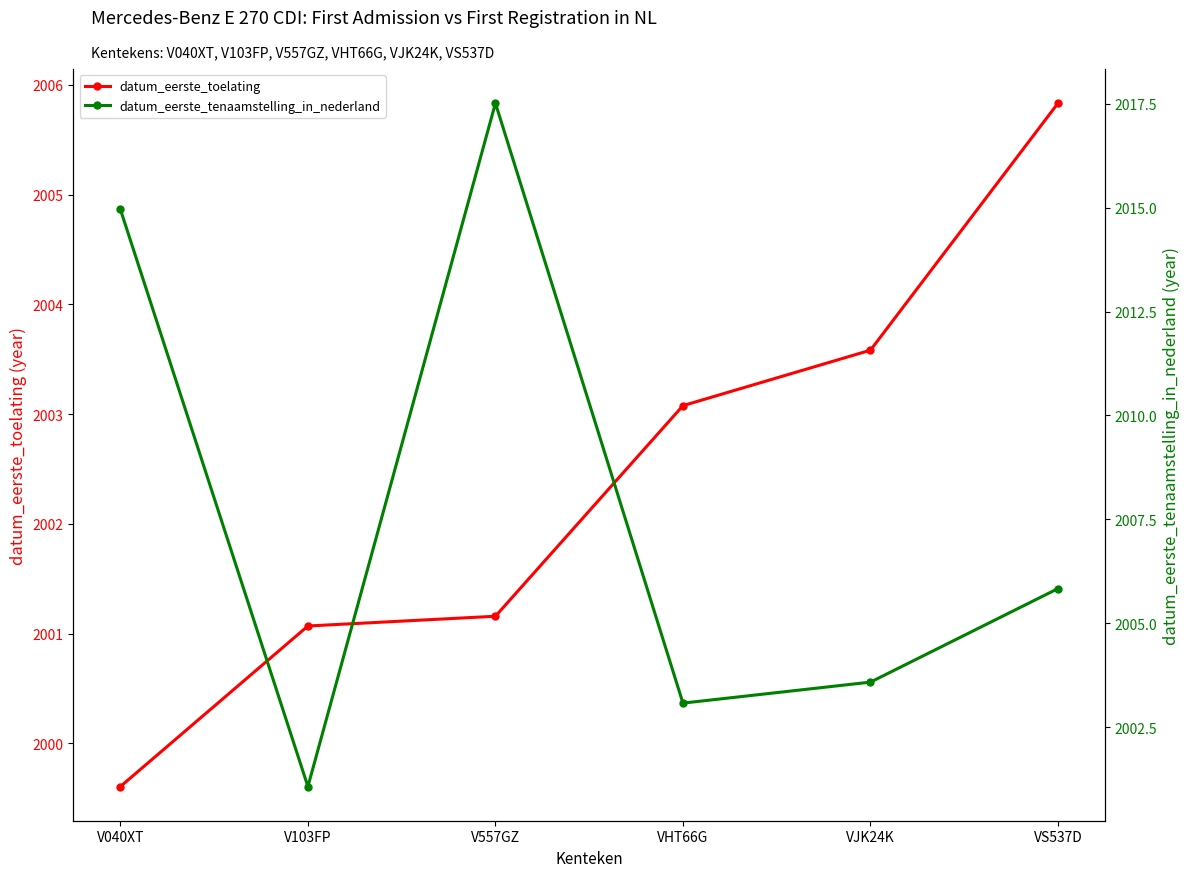

Which series has the largest total across all categories?

datum_eerste_tenaamstelling_in_nederland